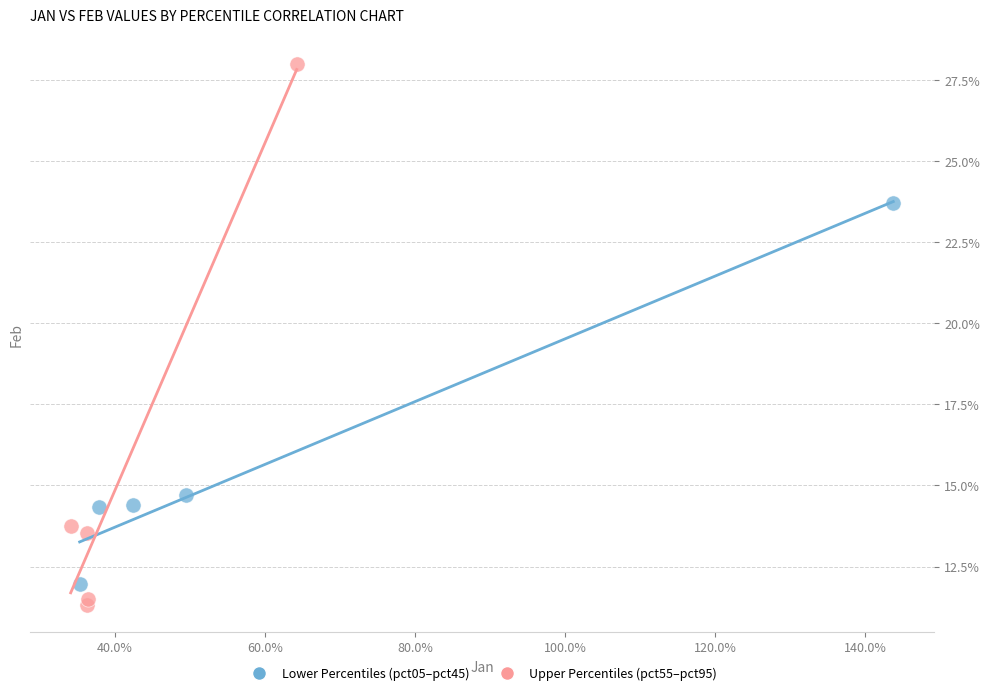

Which series has the largest Y range (max minus min)?

Upper Percentiles (pct55–pct95)